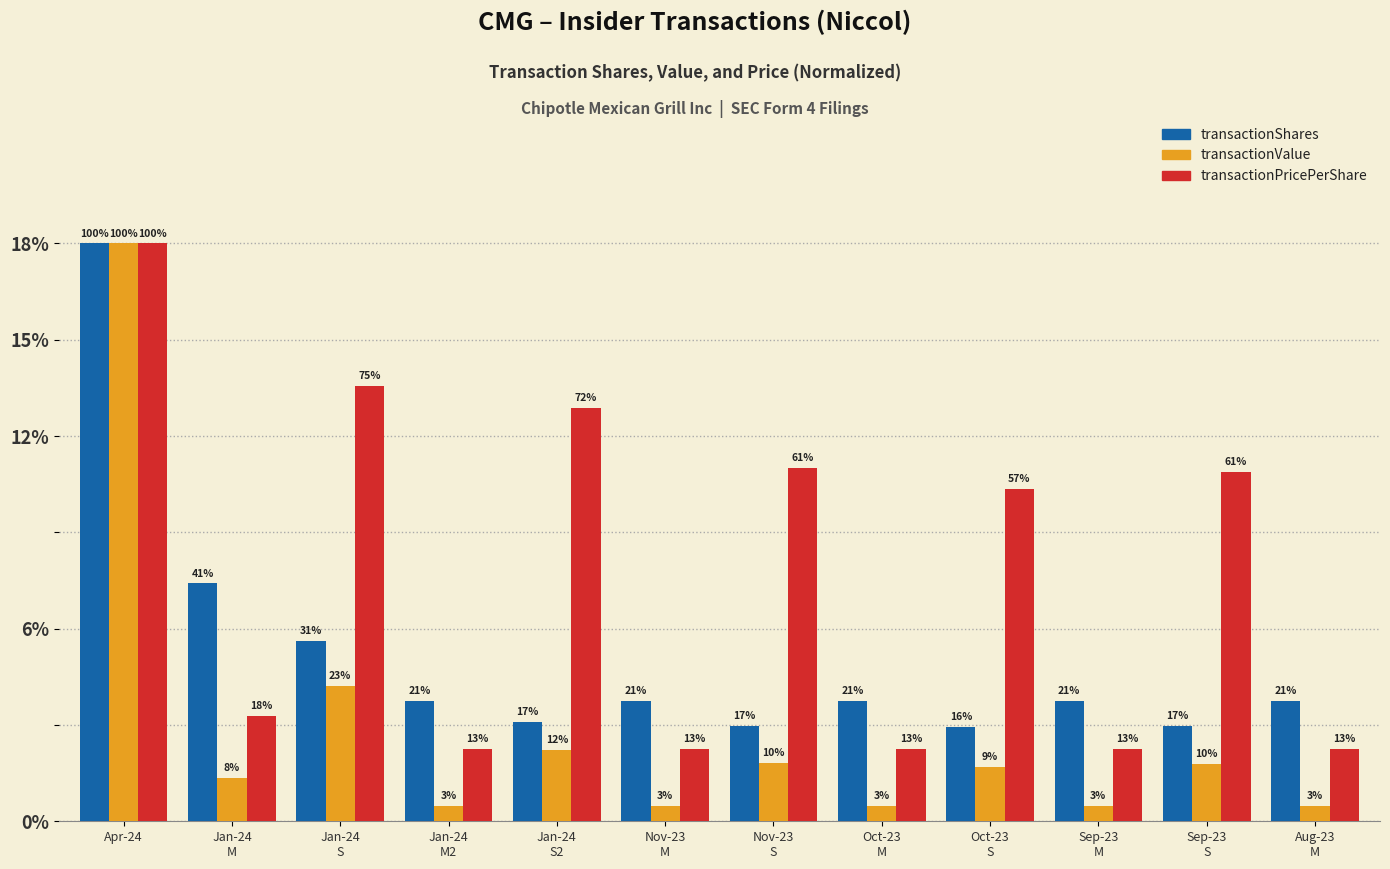

What are all the series names shown in the legend?

transactionShares, transactionValue, transactionPricePerShare